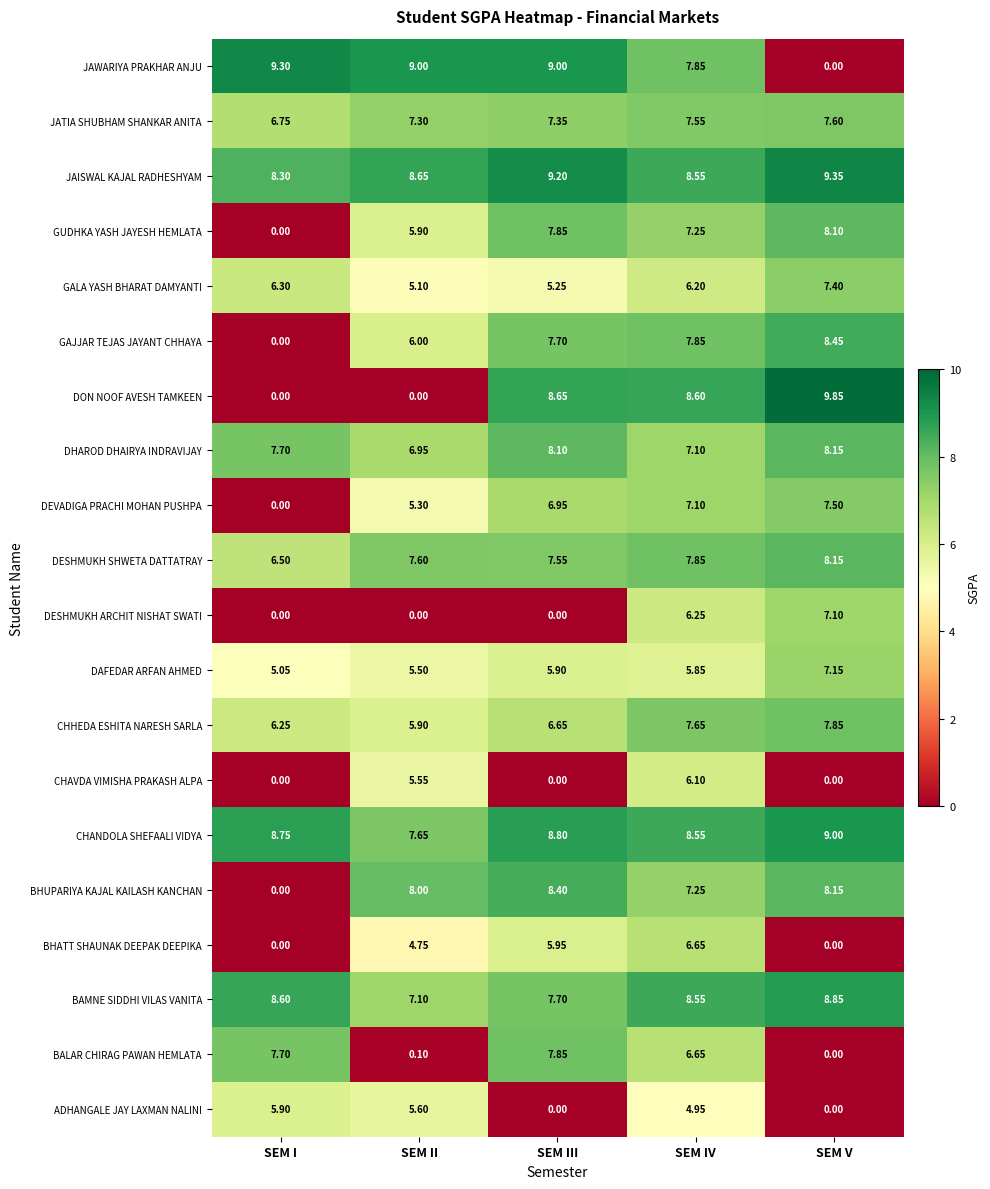

At how many categories does at least one series exceed 8?

5